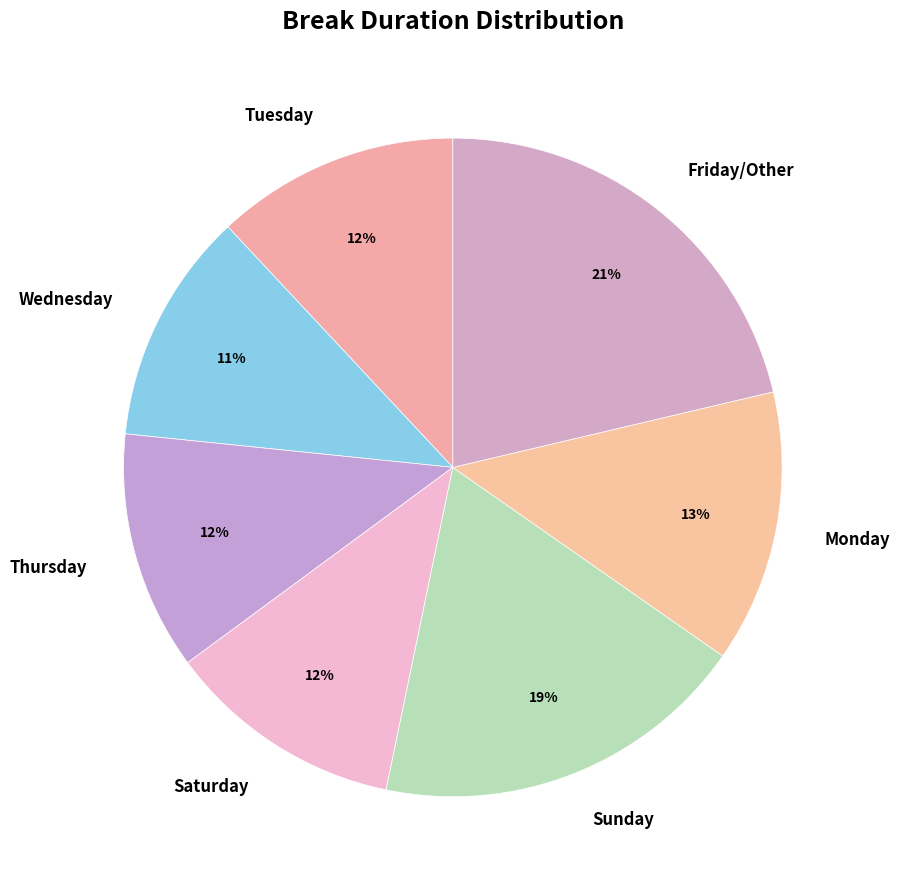

How many segments does this pie chart have?

7